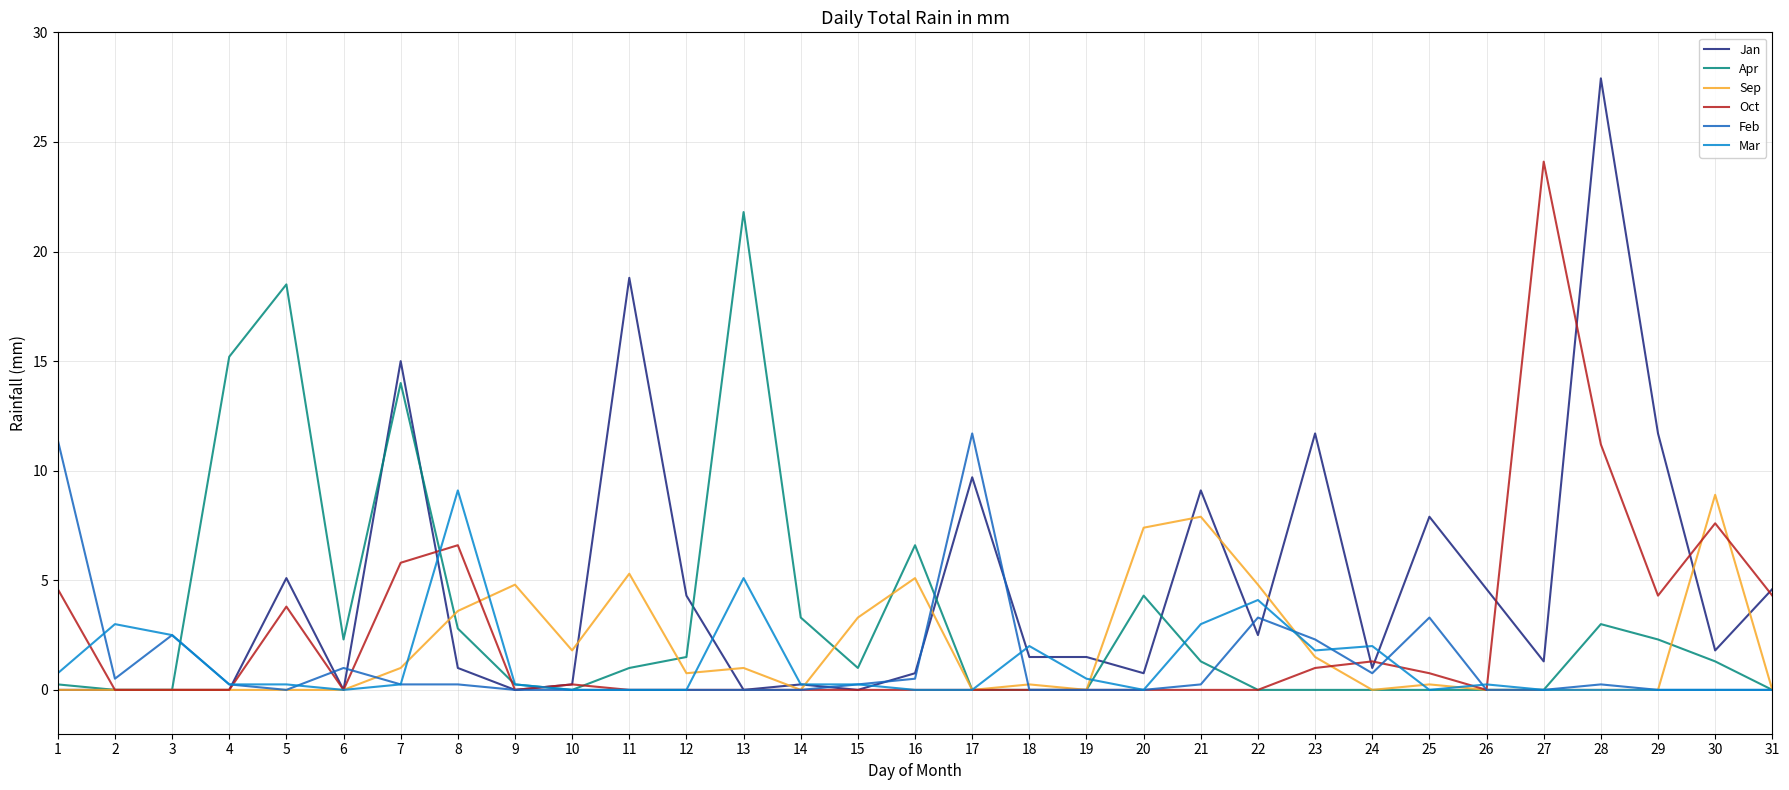

True or false: Jan has a value of 16.1 at 29.

False